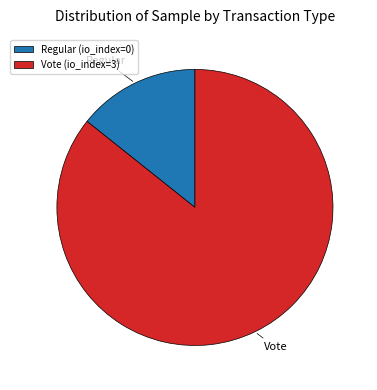

Do Regular and Vote together represent more than half of the pie?

Yes